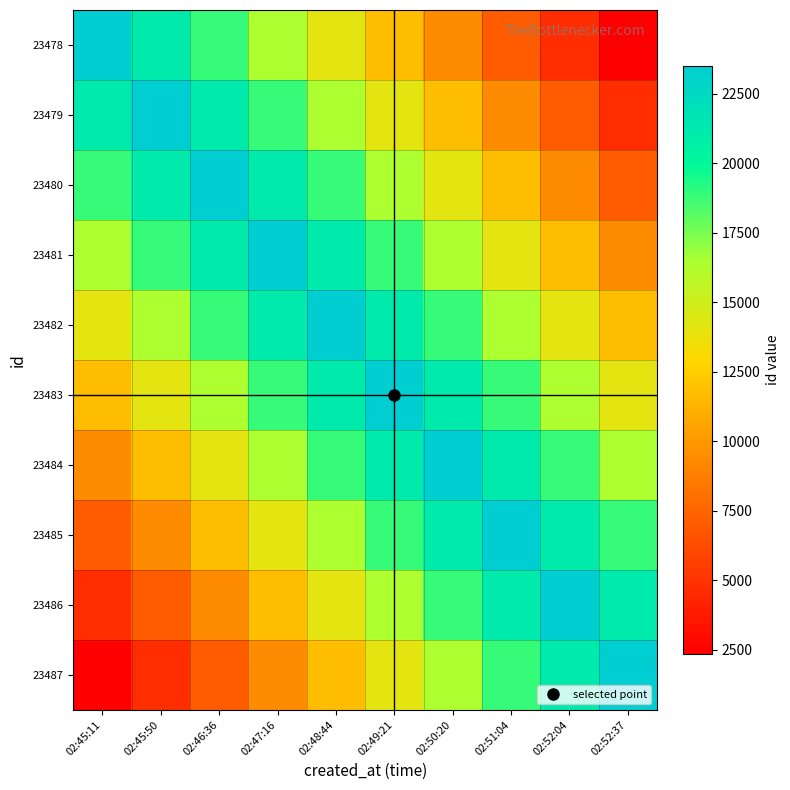

What is the difference between the highest and lowest values at 02:45:11?

21129.3